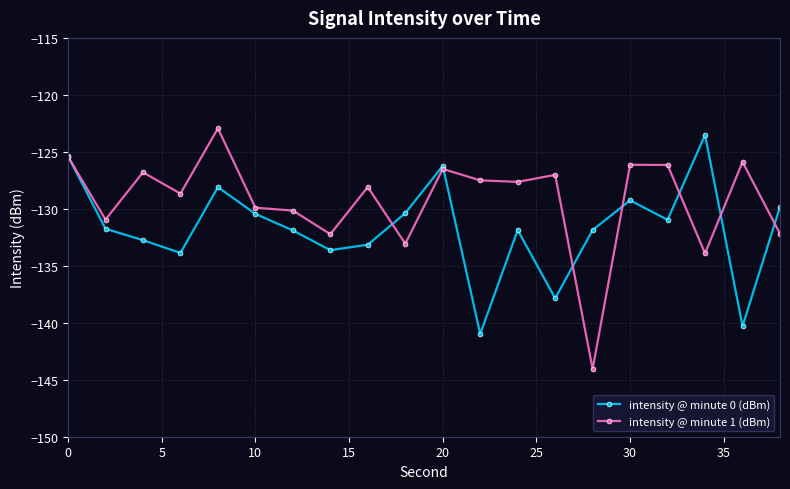

List the series in order of their overall mean, lowest first.

intensity @ minute 0 (dBm), intensity @ minute 1 (dBm)